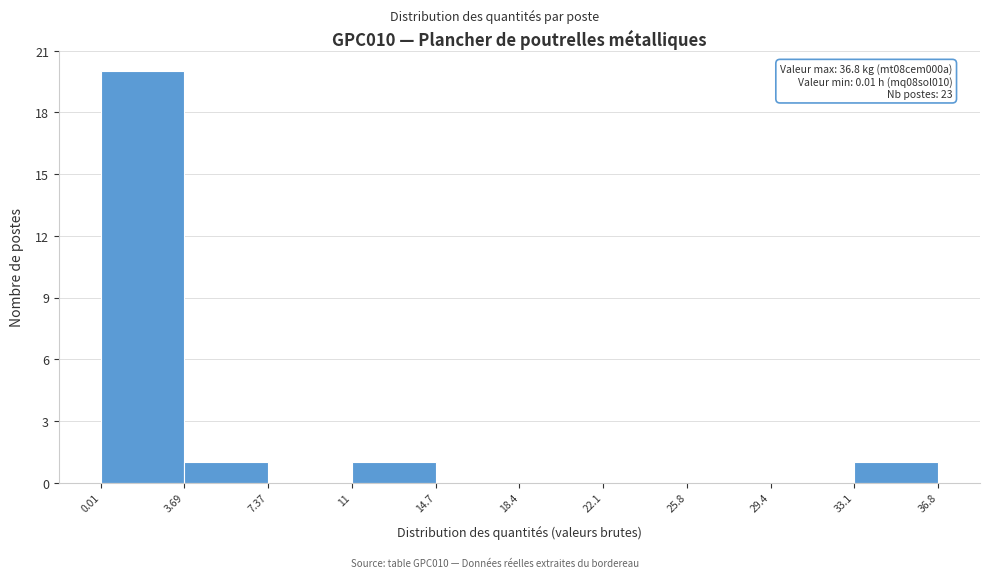

Which range on the x-axis has the tallest bar?

0.01 to 3.69